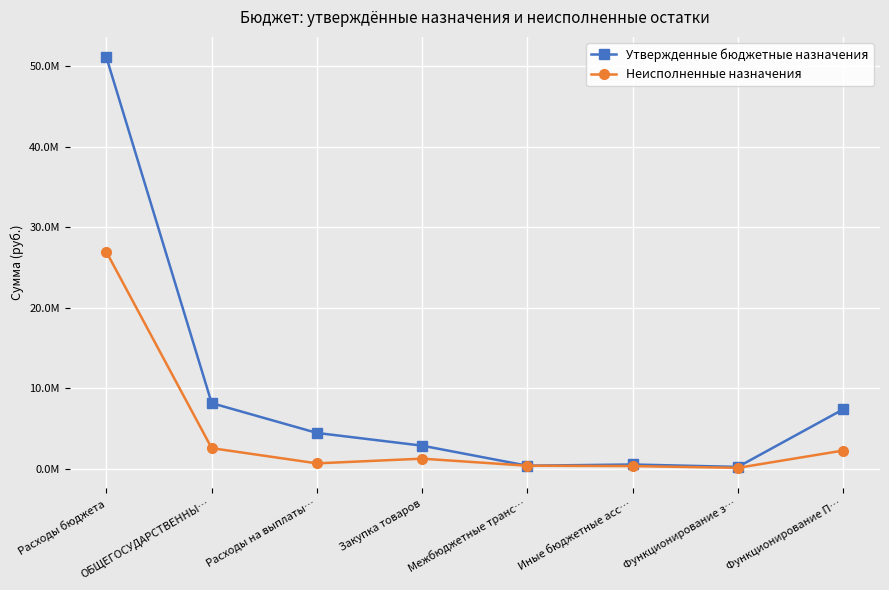

Does the chart have visible grid lines?

Yes